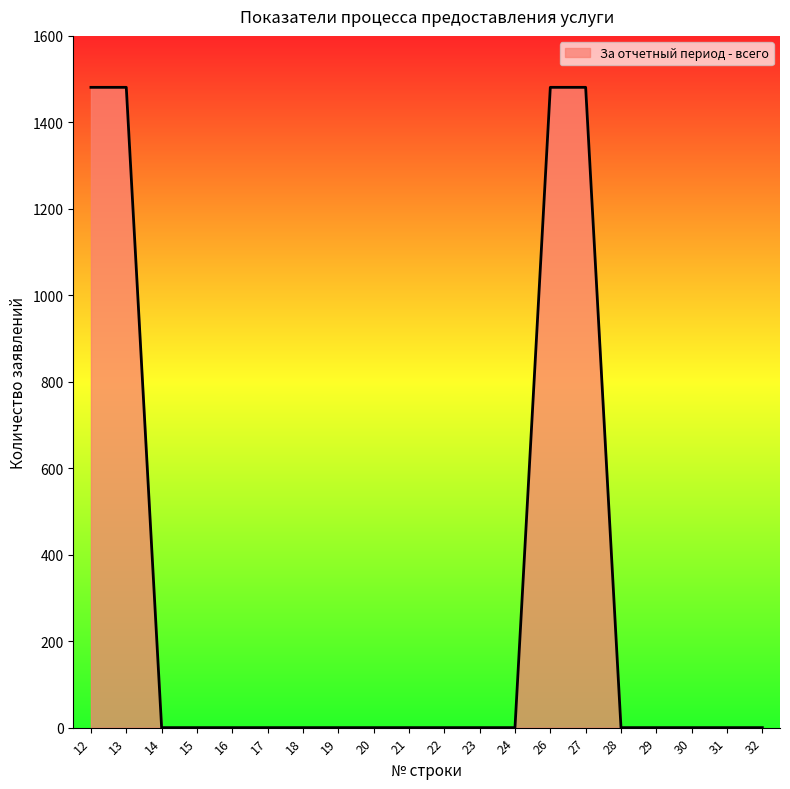

What is the greatest value displayed?

1481